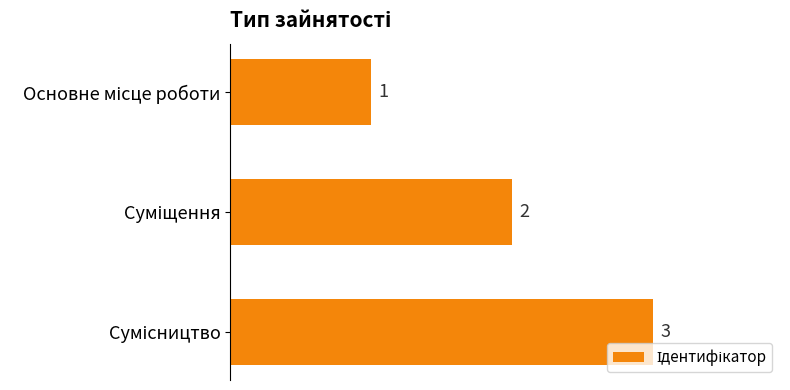

What is the average value?

2